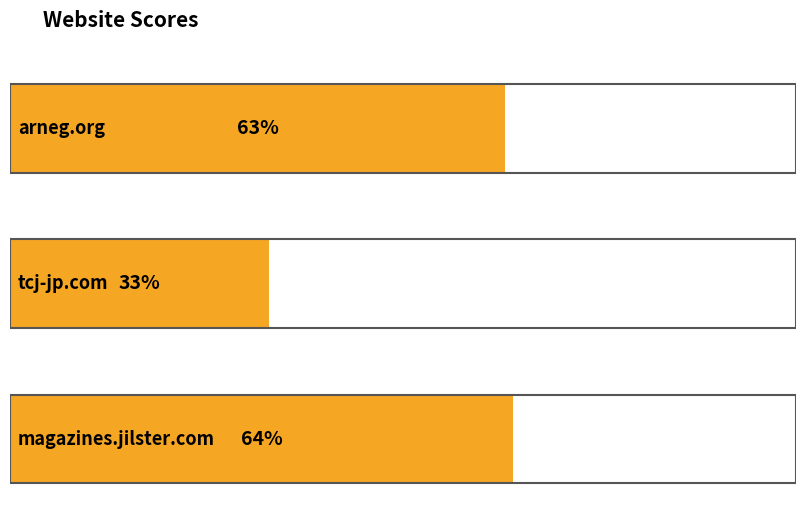

Where does the data first go above 63?

magazines.jilster.com